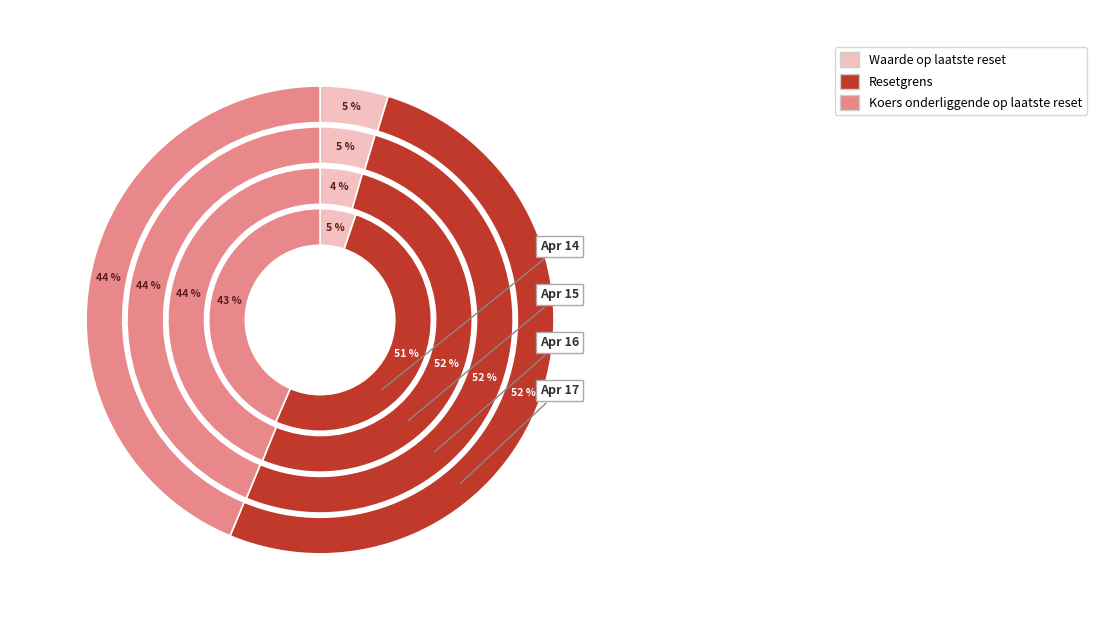

Which series has the widest spread of values?

Resetgrens